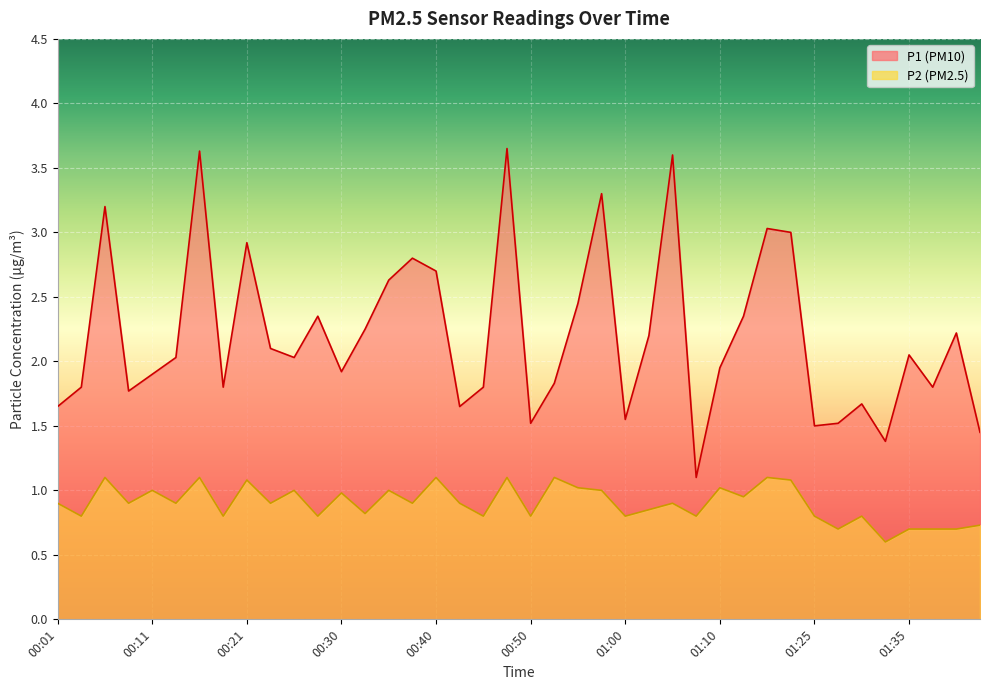

At which category is the sum across all series the highest?

00:48